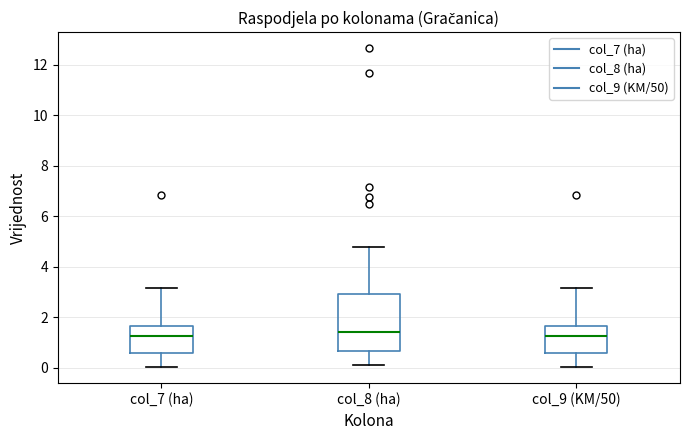

Reading left to right, transcribe this box plot: for each box, give where its median line is, the range the box spans, and where its two whiskers end, as read against the y-axis. The values are not printed on the chart, so give them approximately, as read against the axis.

col_7 (ha): median 1.2, box 0.6 to 1.6, whiskers 0.0 to 3.2
col_8 (ha): median 1.4, box 0.6 to 3.0, whiskers 0.2 to 4.8
col_9 (KM/50): median 1.2, box 0.6 to 1.6, whiskers 0.0 to 3.2